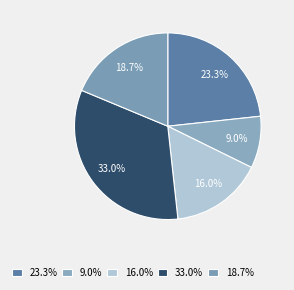

How many segments does this pie chart have?

5